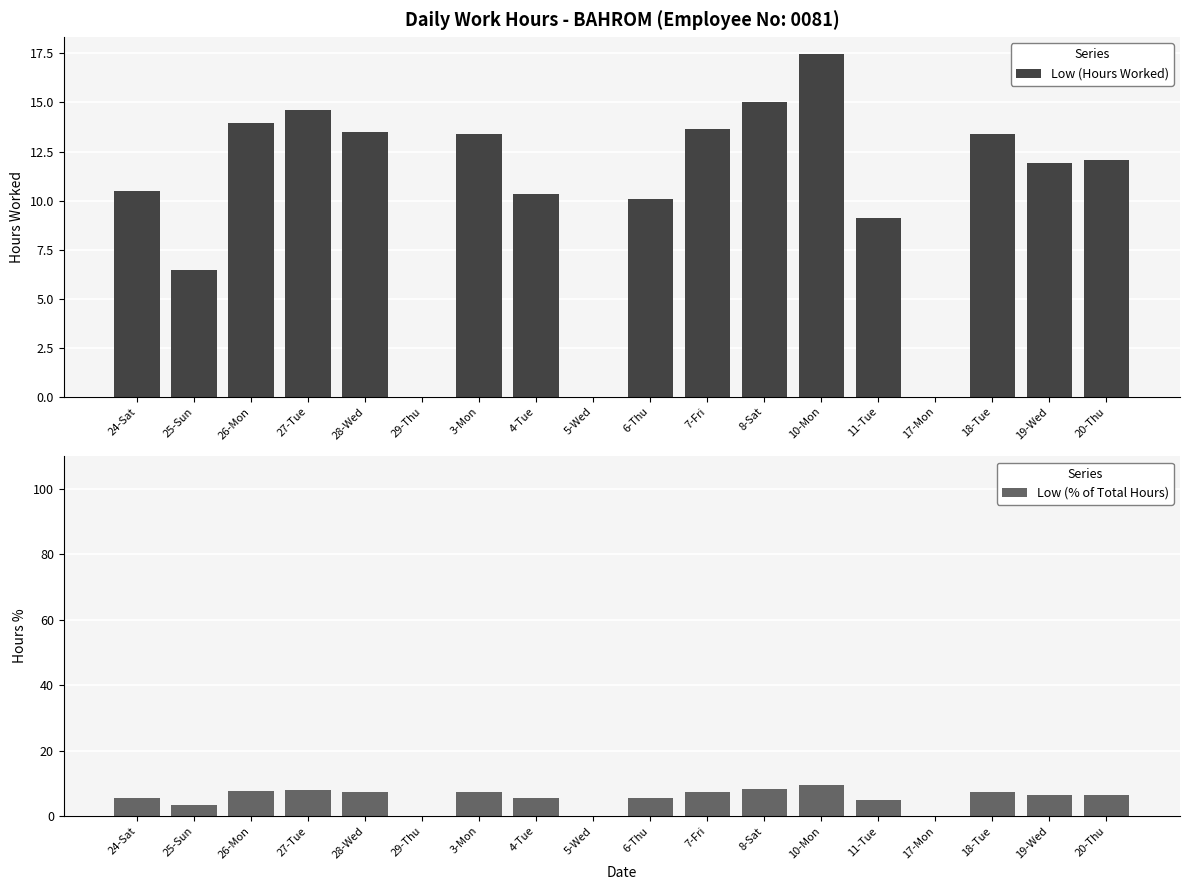

Reading left to right, what are all the values shown in this chart?

Low (Hours Worked): 24-Sat=10.5	25-Sun=6.5	26-Mon=13.9	27-Tue=14.6	28-Wed=13.5	29-Thu=0.0	3-Mon=13.4	4-Tue=10.3	5-Wed=0.0	6-Thu=10.1	7-Fri=13.6	8-Sat=15.0	10-Mon=17.5	11-Tue=9.1	17-Mon=0.0	18-Tue=13.4	19-Wed=11.9	20-Thu=12.1
Low (% of Total Hours): 24-Sat=5.6	25-Sun=3.5	26-Mon=7.5	27-Tue=7.9	28-Wed=7.3	29-Thu=0.0	3-Mon=7.2	4-Tue=5.6	5-Wed=0.0	6-Thu=5.4	7-Fri=7.4	8-Sat=8.1	10-Mon=9.4	11-Tue=4.9	17-Mon=0.0	18-Tue=7.2	19-Wed=6.4	20-Thu=6.5